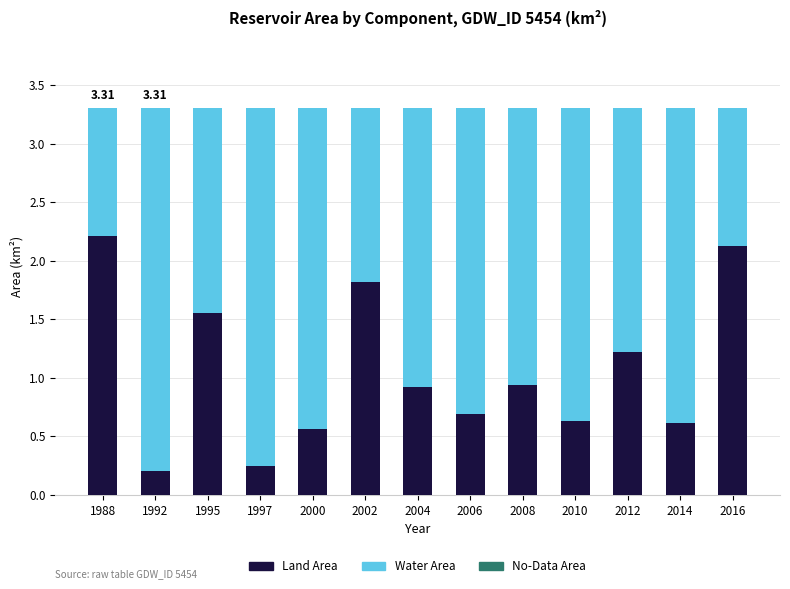

Count the number of data series in this chart.

2